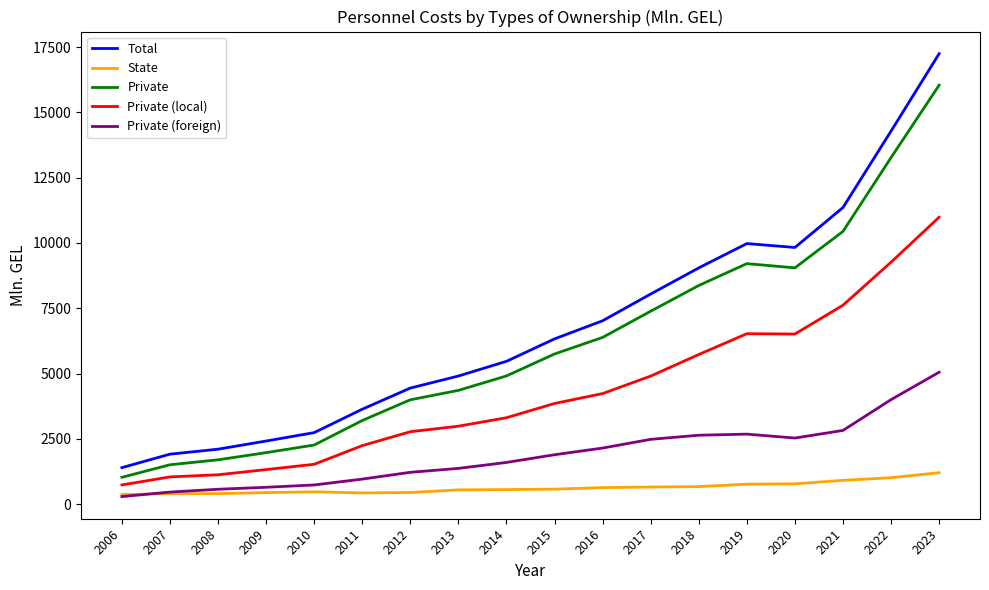

What is the minimum value for Private?

1030.7